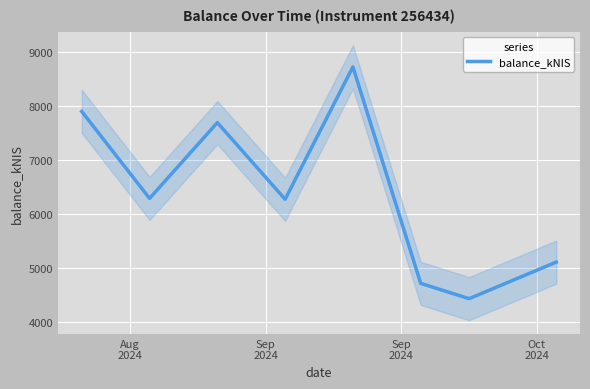

What is the lowest value of the balance_kNIS series?

4434.4